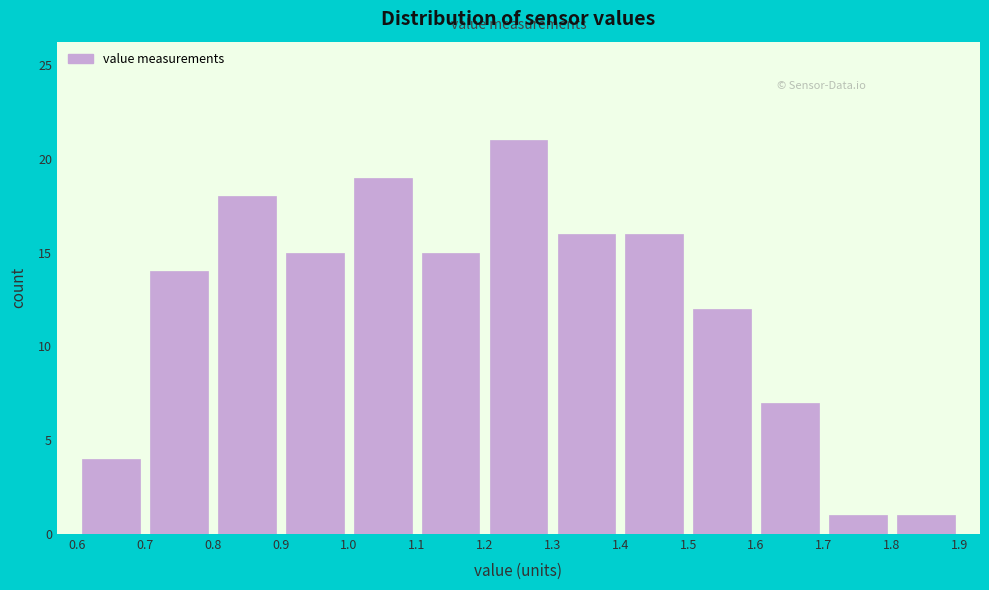

Reading left to right, list every bar in this chart as the range it spans on the x-axis followed by its height. The values are not printed on the chart, so give them approximately, as read against the axis.

0.6 to 0.7: 4
0.7 to 0.8: 14
0.8 to 0.9: 18
0.9 to 1.0: 15
1.0 to 1.1: 19
1.1 to 1.2: 15
1.2 to 1.3: 21
1.3 to 1.4: 16
1.4 to 1.5: 16
1.5 to 1.6: 12
1.6 to 1.7: 7
1.7 to 1.8: 1
1.8 to 1.9: 1